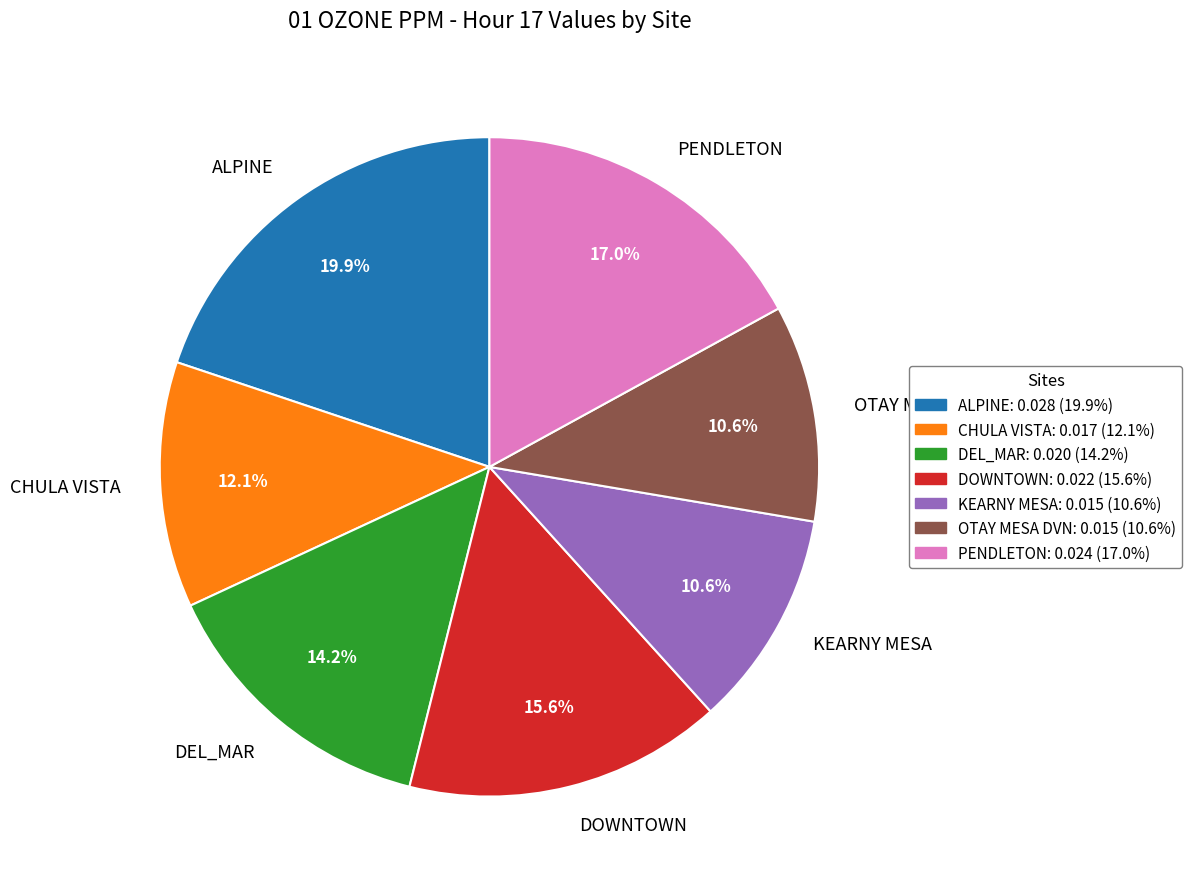

Does CHULA VISTA account for over 50% of the chart?

No